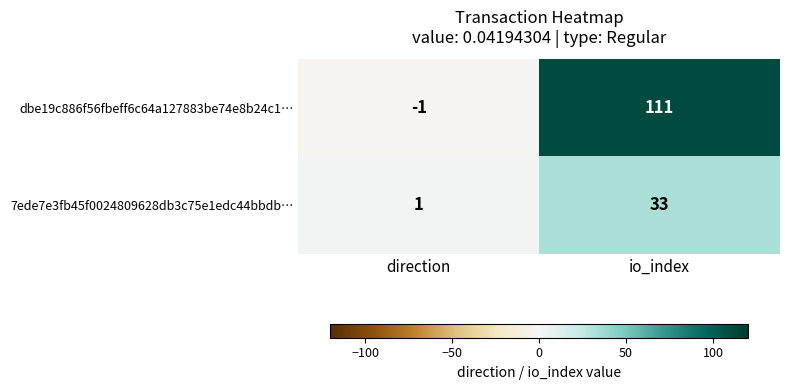

What is the difference between the dbe19c886f56fbeff6c64a127883be74e8b24c1… values at direction and io_index?

112